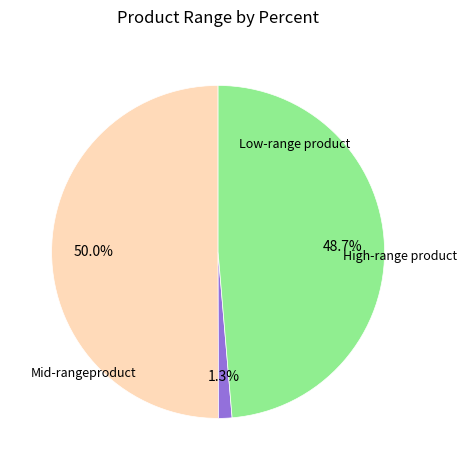

Is there any slice that represents more than half of the pie?

No